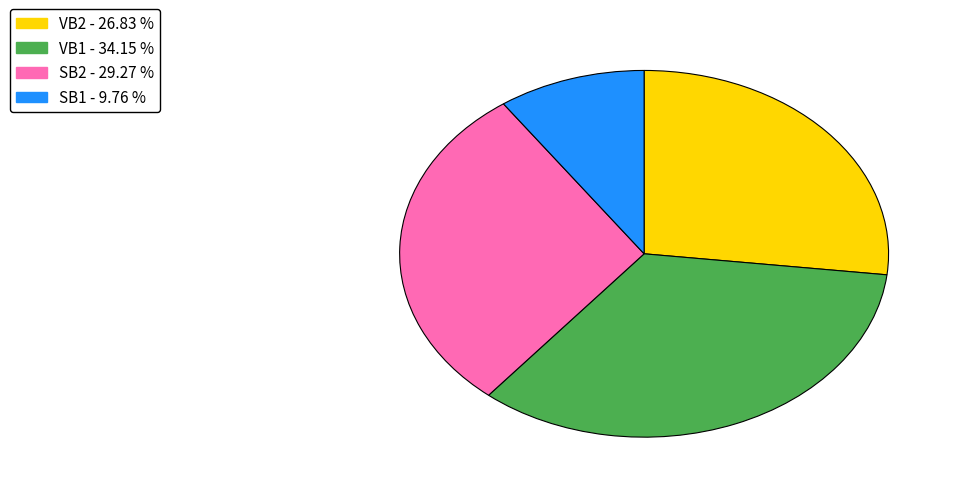

Approximately how many times larger is the value at SB1 compared to SB2?

0.3